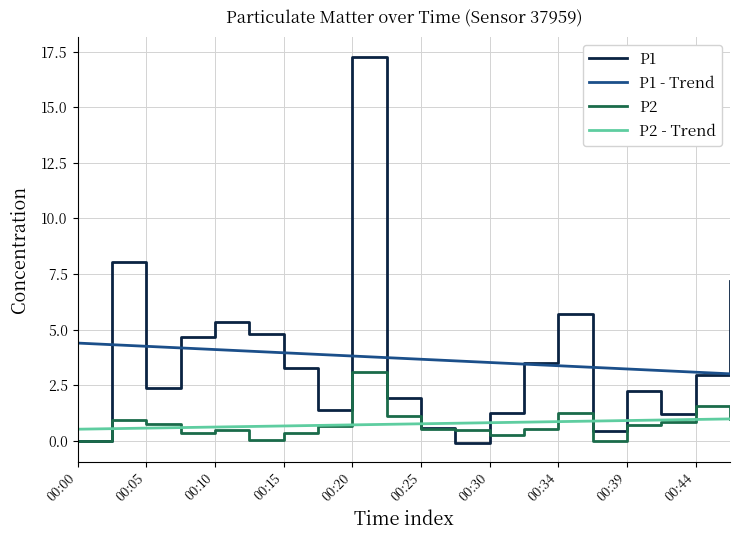

Rank the series by their maximum value, from lowest to highest.

P2 - Trend, P2, P1 - Trend, P1